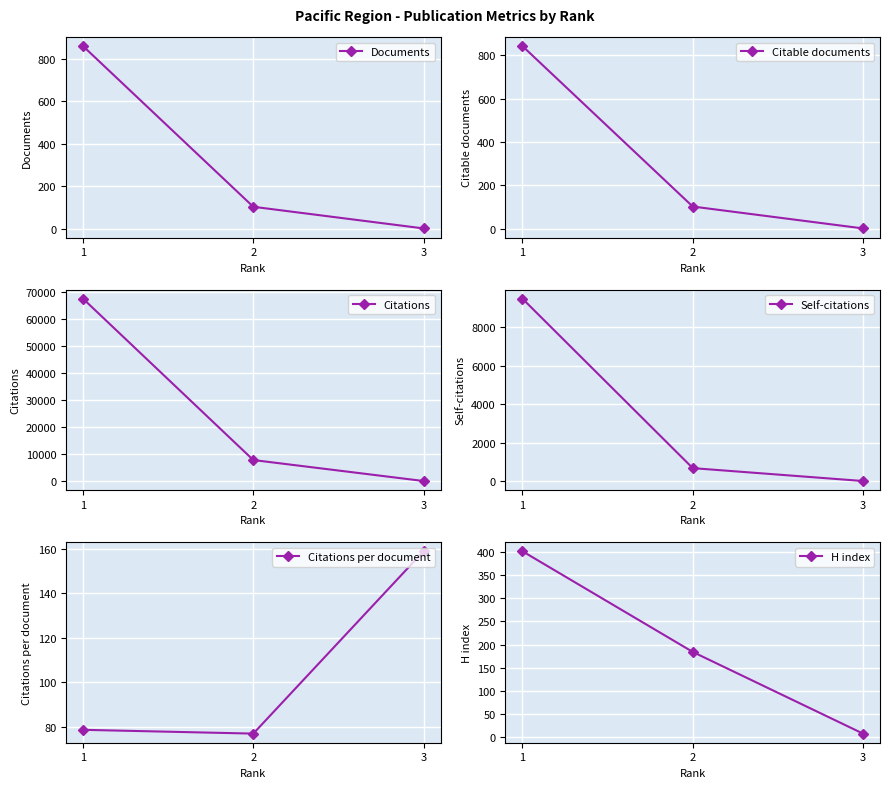

Which has a higher value, 1 or 2?

1